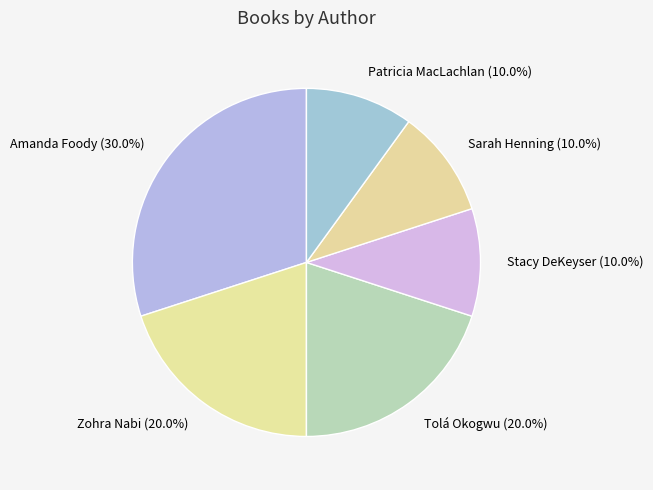

Approximately how many times larger is the value at Stacy DeKeyser compared to Sarah Henning?

1.0